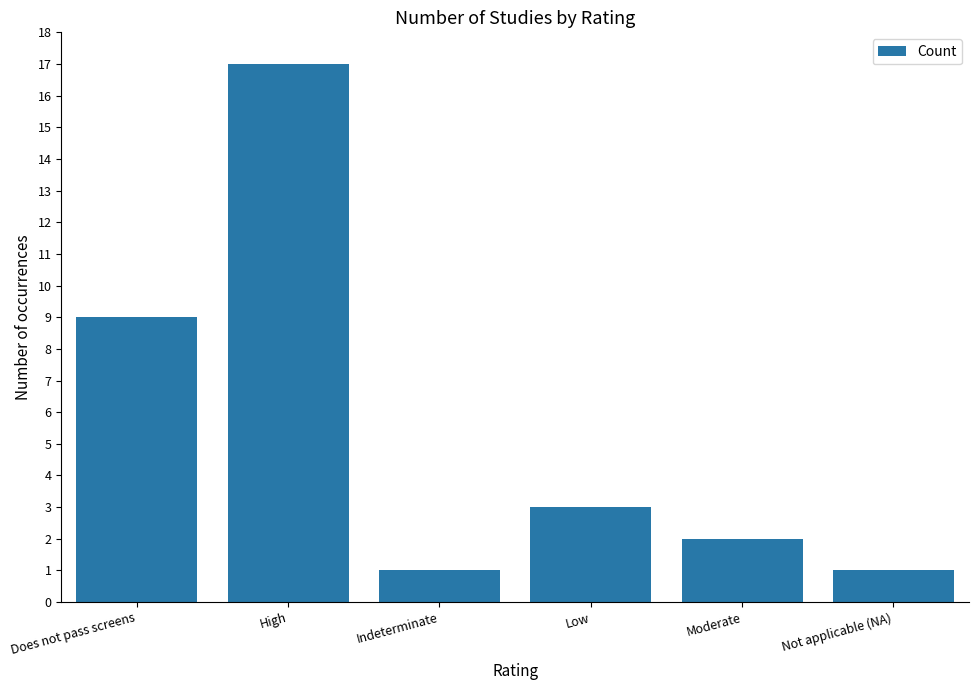

What is the label of the 1st bar from the left?

Does not pass screens